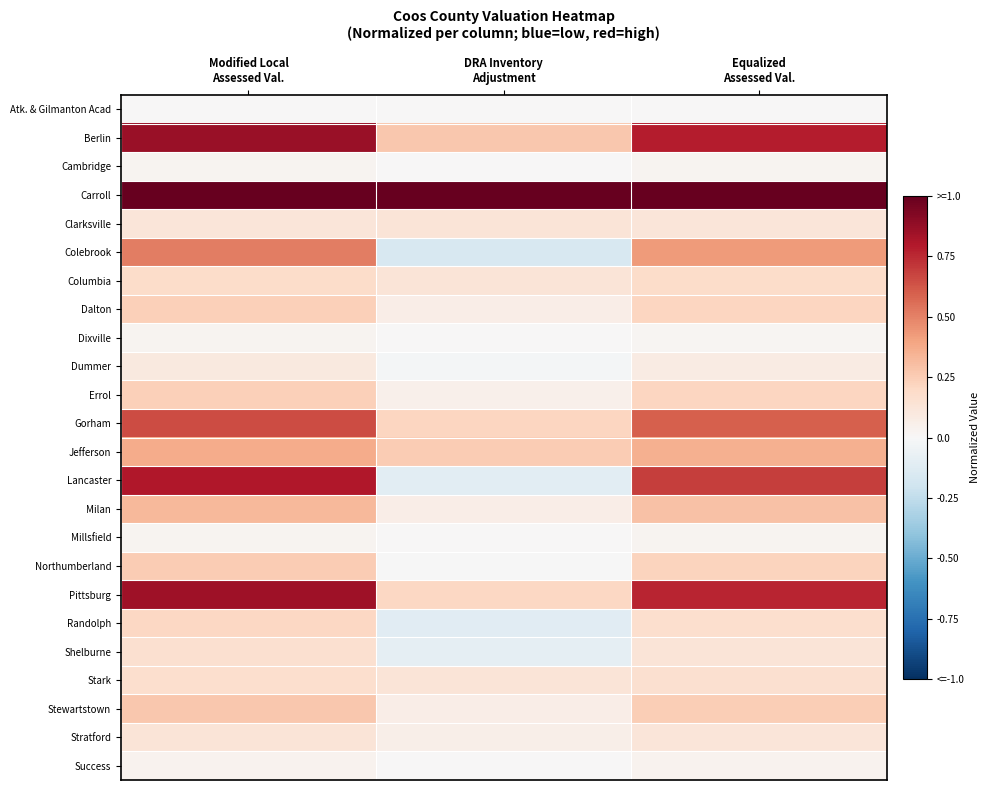

Reading right to left, list all the values displayed in this chart.

Atk. & Gilmanton Acad: Equalized
Assessed Val.=0.0	DRA Inventory
Adjustment=0.0	Modified Local
Assessed Val.=0.0
Berlin: Equalized
Assessed Val.=0.8	DRA Inventory
Adjustment=0.3	Modified Local
Assessed Val.=0.9
Cambridge: Equalized
Assessed Val.=0.0	DRA Inventory
Adjustment=0.0	Modified Local
Assessed Val.=0.0
Carroll: Equalized
Assessed Val.=1.0	DRA Inventory
Adjustment=1.0	Modified Local
Assessed Val.=1.0
Clarksville: Equalized
Assessed Val.=0.1	DRA Inventory
Adjustment=0.1	Modified Local
Assessed Val.=0.1
Colebrook: Equalized
Assessed Val.=0.4	DRA Inventory
Adjustment=-0.2	Modified Local
Assessed Val.=0.5
Columbia: Equalized
Assessed Val.=0.2	DRA Inventory
Adjustment=0.1	Modified Local
Assessed Val.=0.2
Dalton: Equalized
Assessed Val.=0.2	DRA Inventory
Adjustment=0.1	Modified Local
Assessed Val.=0.2
Dixville: Equalized
Assessed Val.=0.0	DRA Inventory
Adjustment=0.0	Modified Local
Assessed Val.=0.0
Dummer: Equalized
Assessed Val.=0.1	DRA Inventory
Adjustment=-0.0	Modified Local
Assessed Val.=0.1
Errol: Equalized
Assessed Val.=0.2	DRA Inventory
Adjustment=0.1	Modified Local
Assessed Val.=0.2
Gorham: Equalized
Assessed Val.=0.6	DRA Inventory
Adjustment=0.2	Modified Local
Assessed Val.=0.7
Jefferson: Equalized
Assessed Val.=0.4	DRA Inventory
Adjustment=0.3	Modified Local
Assessed Val.=0.4
Lancaster: Equalized
Assessed Val.=0.7	DRA Inventory
Adjustment=-0.1	Modified Local
Assessed Val.=0.8
Milan: Equalized
Assessed Val.=0.3	DRA Inventory
Adjustment=0.1	Modified Local
Assessed Val.=0.3
Millsfield: Equalized
Assessed Val.=0.0	DRA Inventory
Adjustment=0.0	Modified Local
Assessed Val.=0.0
Northumberland: Equalized
Assessed Val.=0.2	DRA Inventory
Adjustment=-0.0	Modified Local
Assessed Val.=0.3
Pittsburg: Equalized
Assessed Val.=0.8	DRA Inventory
Adjustment=0.2	Modified Local
Assessed Val.=0.8
Randolph: Equalized
Assessed Val.=0.2	DRA Inventory
Adjustment=-0.1	Modified Local
Assessed Val.=0.2
Shelburne: Equalized
Assessed Val.=0.1	DRA Inventory
Adjustment=-0.1	Modified Local
Assessed Val.=0.2
Stark: Equalized
Assessed Val.=0.2	DRA Inventory
Adjustment=0.1	Modified Local
Assessed Val.=0.2
Stewartstown: Equalized
Assessed Val.=0.2	DRA Inventory
Adjustment=0.1	Modified Local
Assessed Val.=0.3
Stratford: Equalized
Assessed Val.=0.1	DRA Inventory
Adjustment=0.1	Modified Local
Assessed Val.=0.1
Success: Equalized
Assessed Val.=0.0	DRA Inventory
Adjustment=0.0	Modified Local
Assessed Val.=0.0